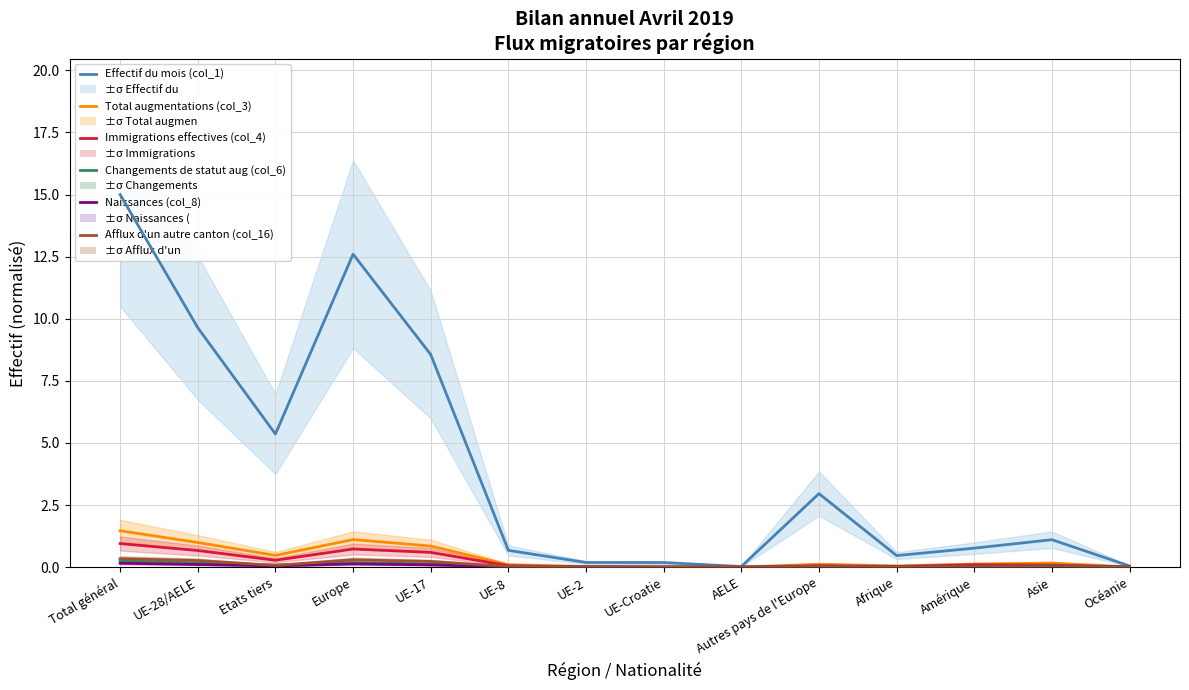

True or false: Effectif du mois (col_1) has more than 1 interior local peaks.

True